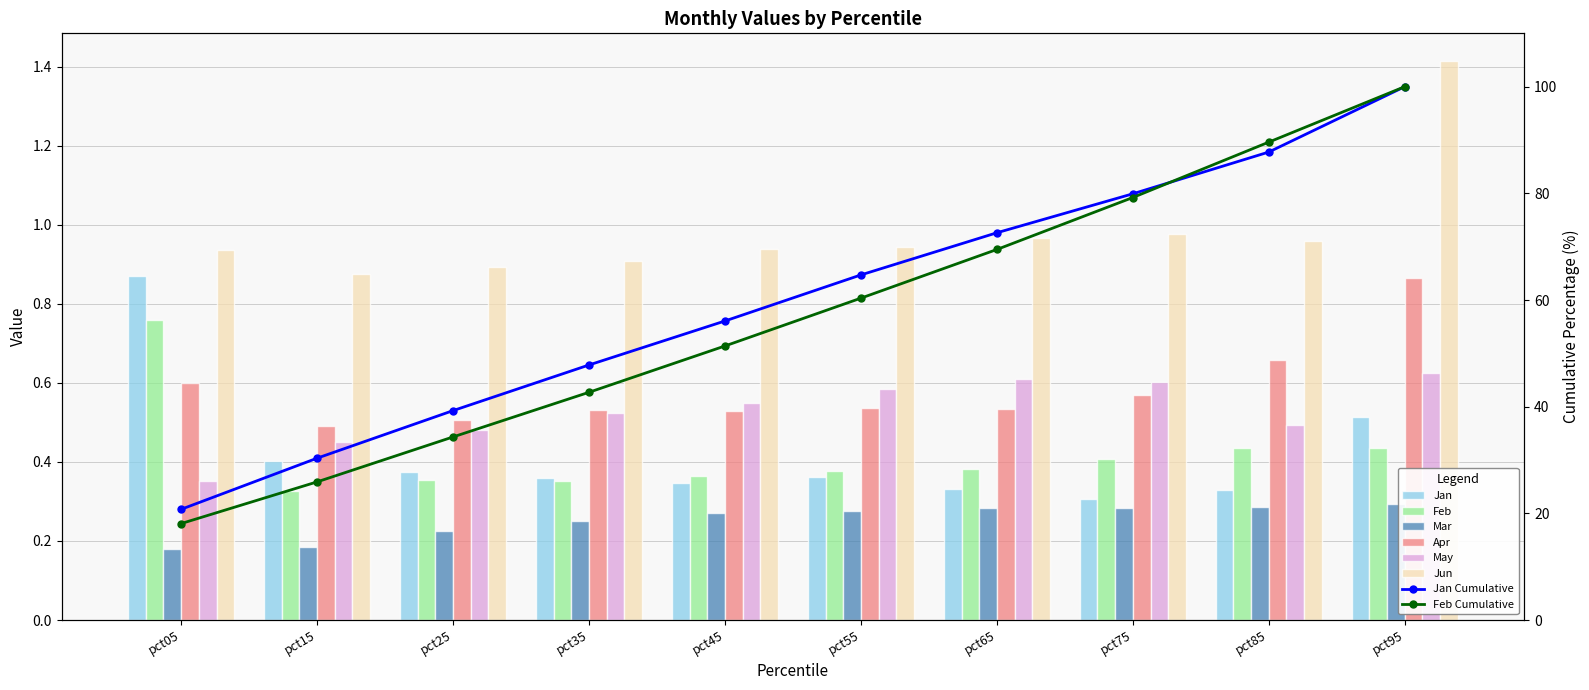

Reading left to right, transcribe all the data shown in this chart.

Jan: 0.9	0.4	0.4	0.4	0.3	0.4	0.3	0.3	0.3	0.5
Feb: 0.8	0.3	0.4	0.4	0.4	0.4	0.4	0.4	0.4	0.4
Mar: 0.2	0.2	0.2	0.3	0.3	0.3	0.3	0.3	0.3	0.3
Apr: 0.6	0.5	0.5	0.5	0.5	0.5	0.5	0.6	0.7	0.9
May: 0.4	0.4	0.5	0.5	0.5	0.6	0.6	0.6	0.5	0.6
Jun: 0.9	0.9	0.9	0.9	0.9	0.9	1.0	1.0	1.0	1.4